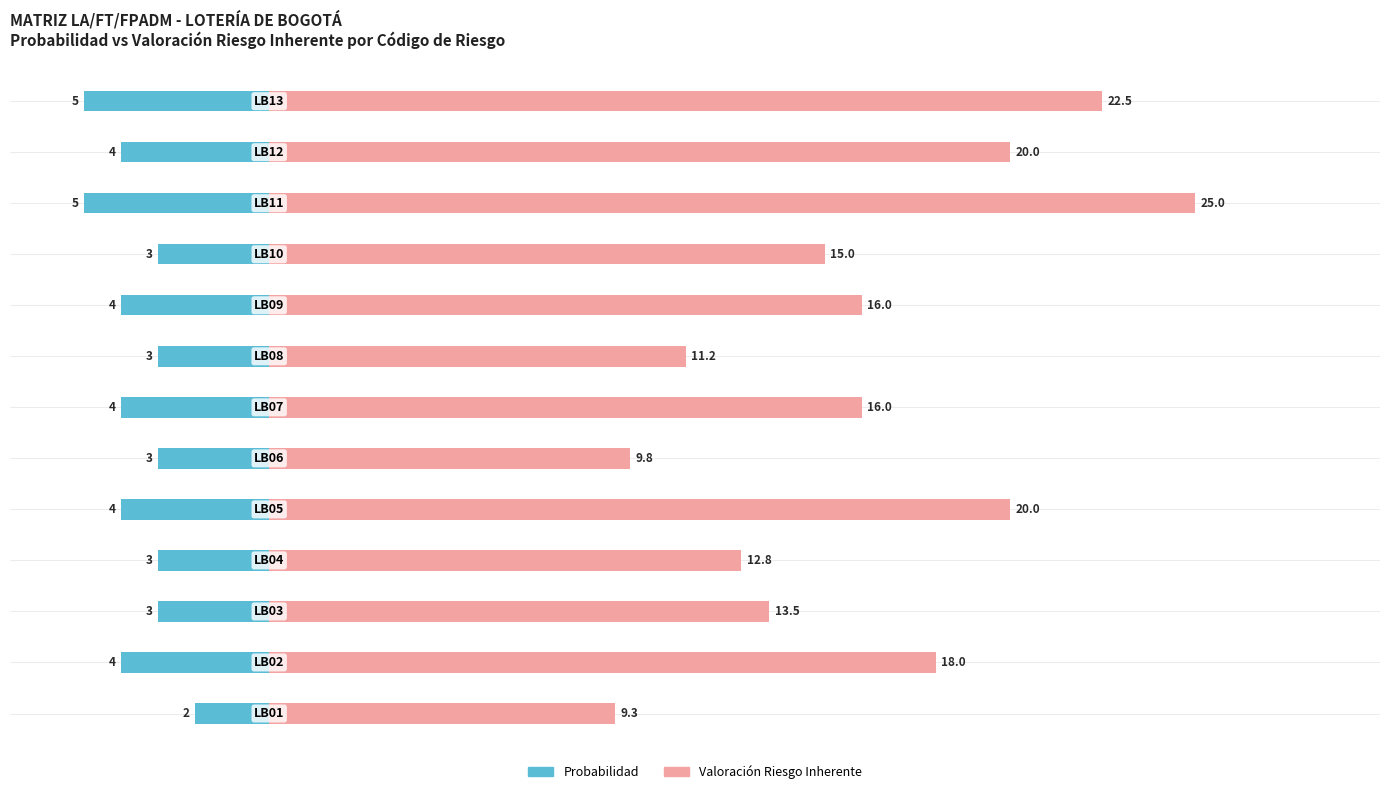

Where does the Valoración Riesgo Inherente series first go above 16?

1